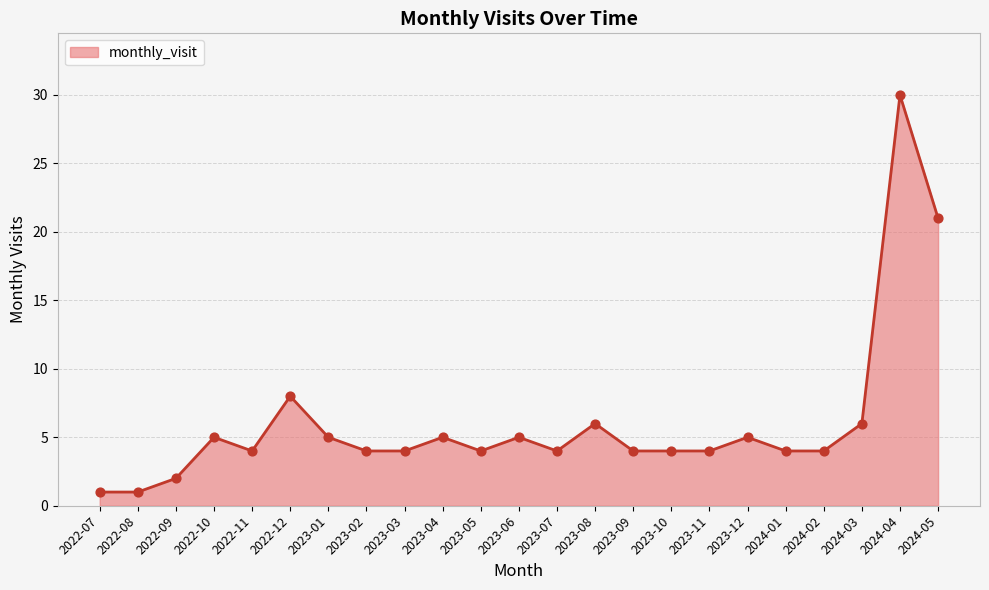

Which has a higher value, 2022-10 or 2022-11?

2022-10